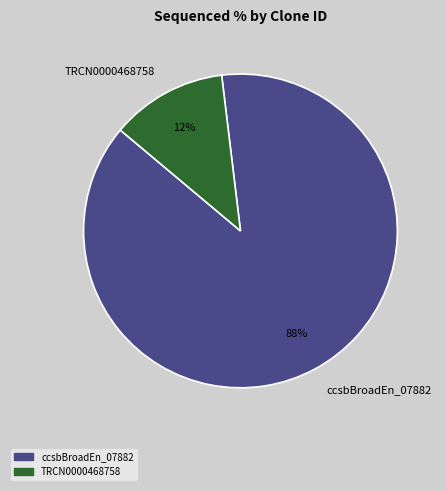

To the nearest percent, what portion does TRCN0000468758 represent?

12%